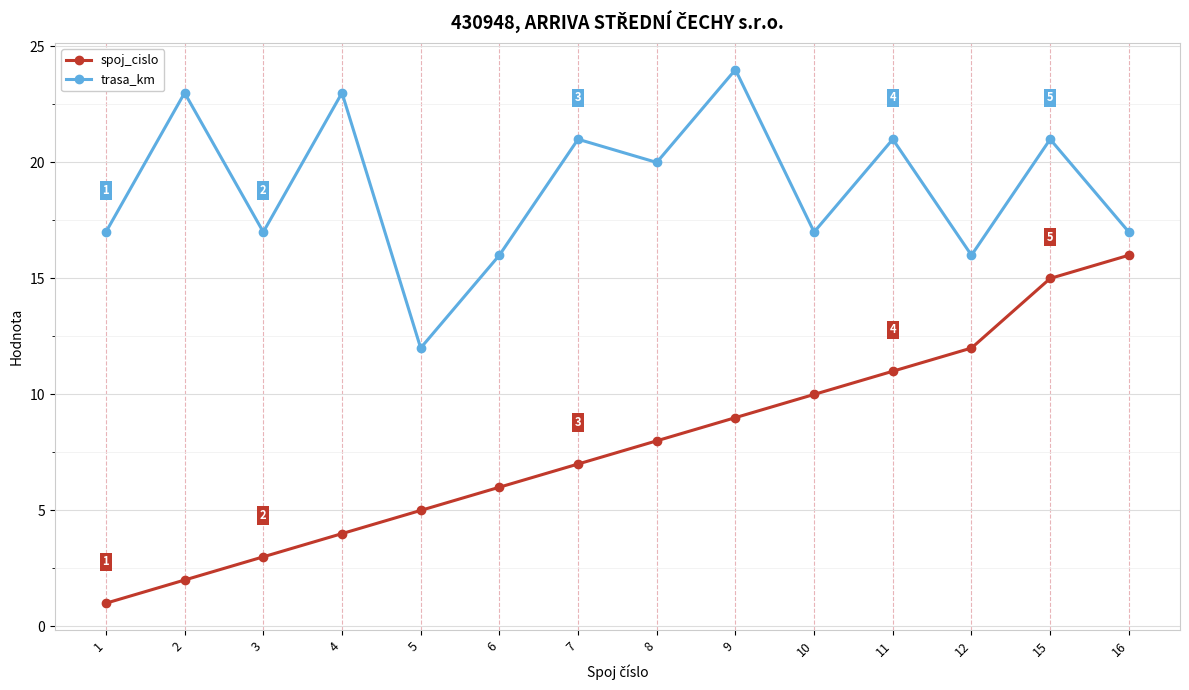

Where does the trasa_km series first go above 20?

2